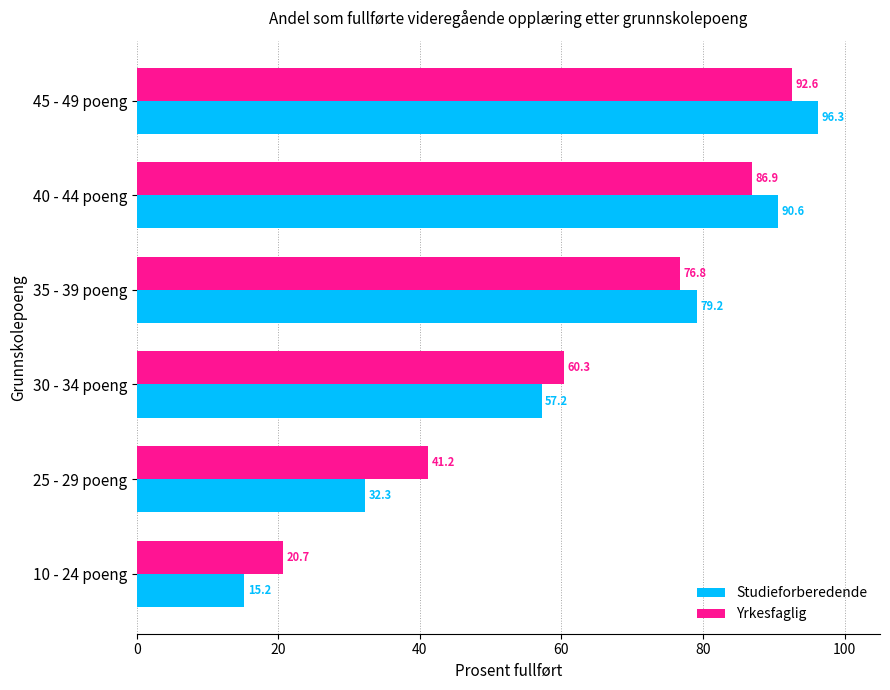

What is the difference between the maximum and minimum values in the Studieforberedende series?

81.1